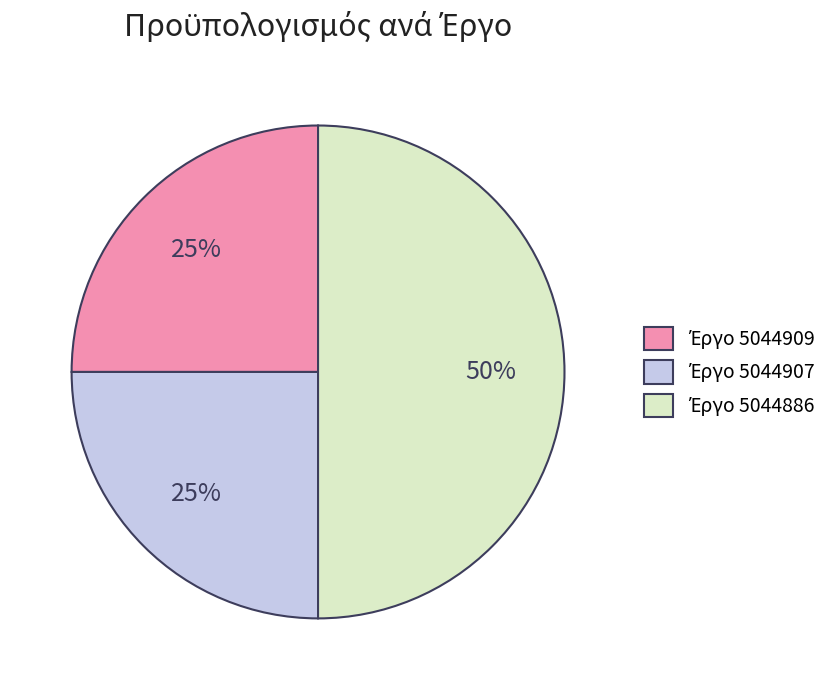

To the nearest percent, what is the difference between the largest and smallest slice percentages?

25%